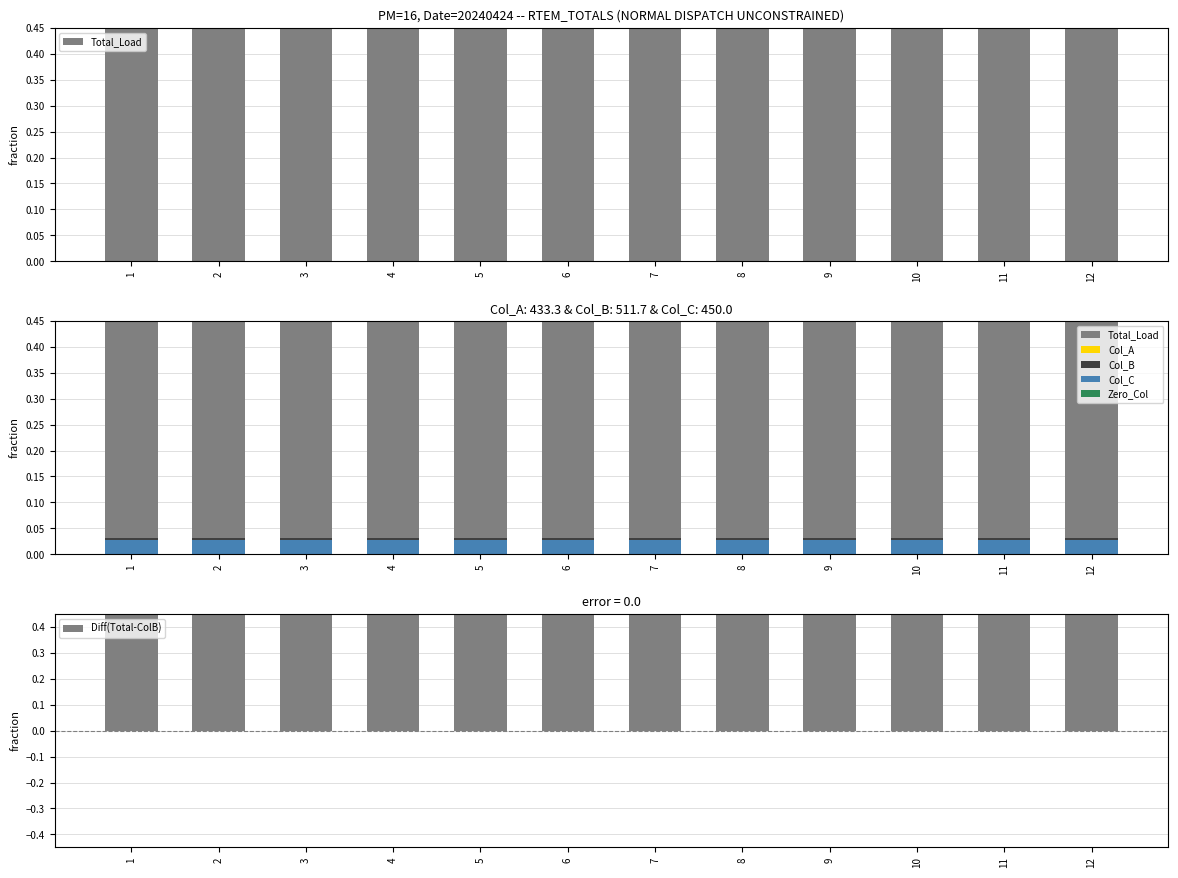

How many bars are there in each group?

6